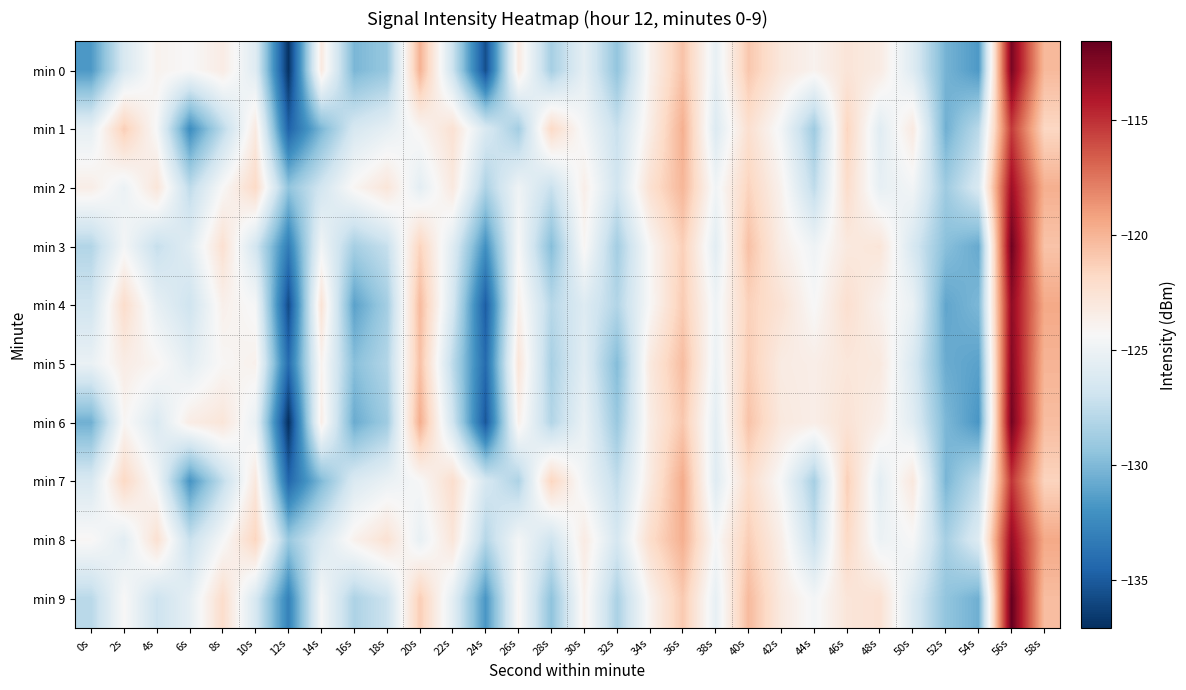

List the series in order of their peak value, lowest first.

min 1, min 7, min 2, min 8, min 4, min 5, min 0, min 6, min 3, min 9